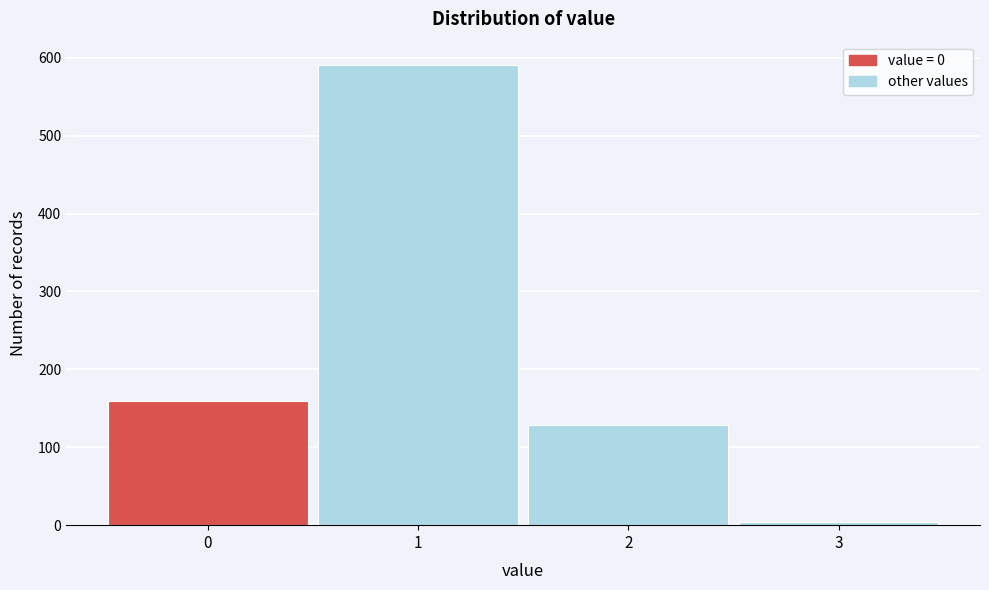

Reading left to right, list every bar in this chart as the range it spans on the x-axis followed by its height. The values are not printed on the chart, so give them approximately, as read against the axis.

-0.5 to 0.5: 160
0.5 to 1.5: 590
1.5 to 2.5: 130
2.5 to 3.5: under 10